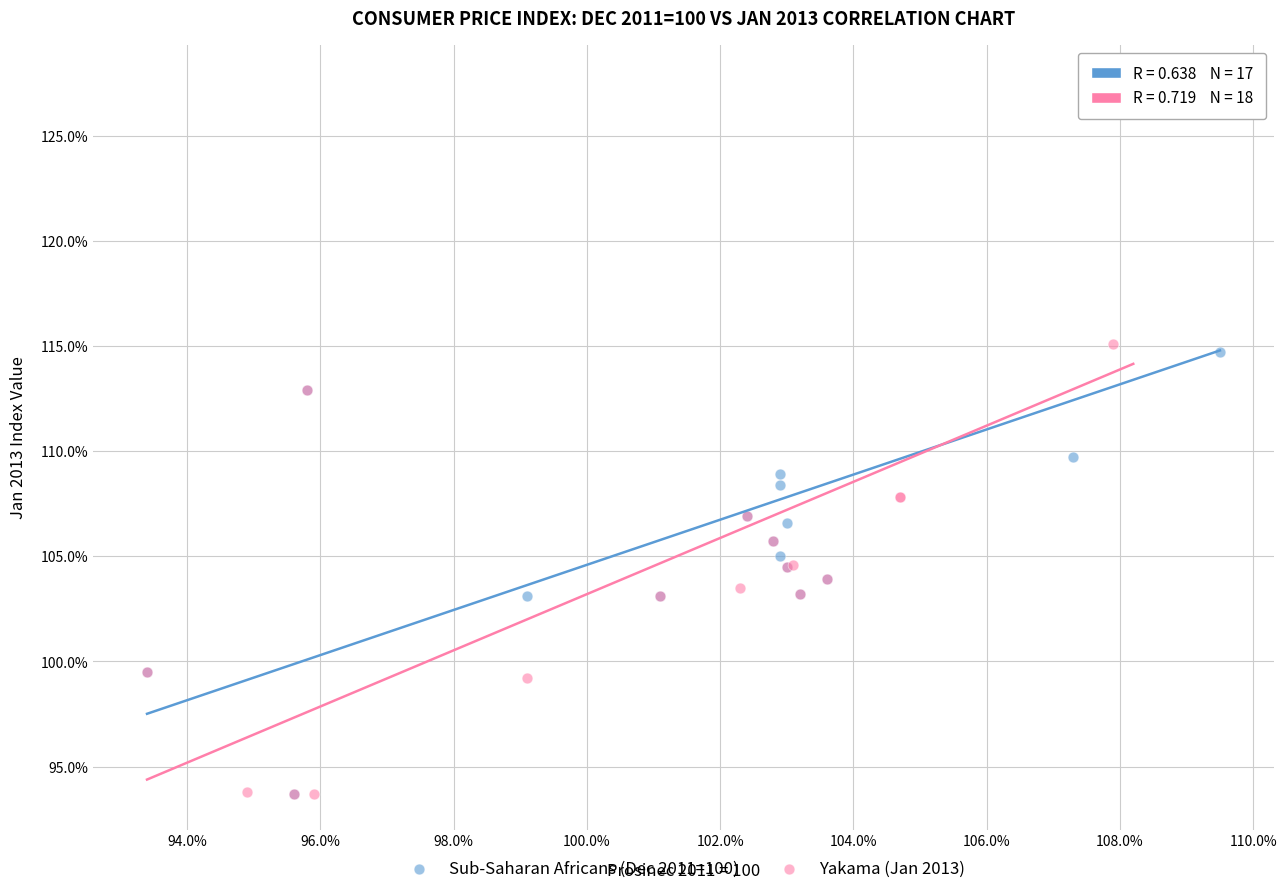

What are all the series names shown in the legend?

Sub-Saharan Africans (Dec 2011=100), Yakama (Jan 2013)